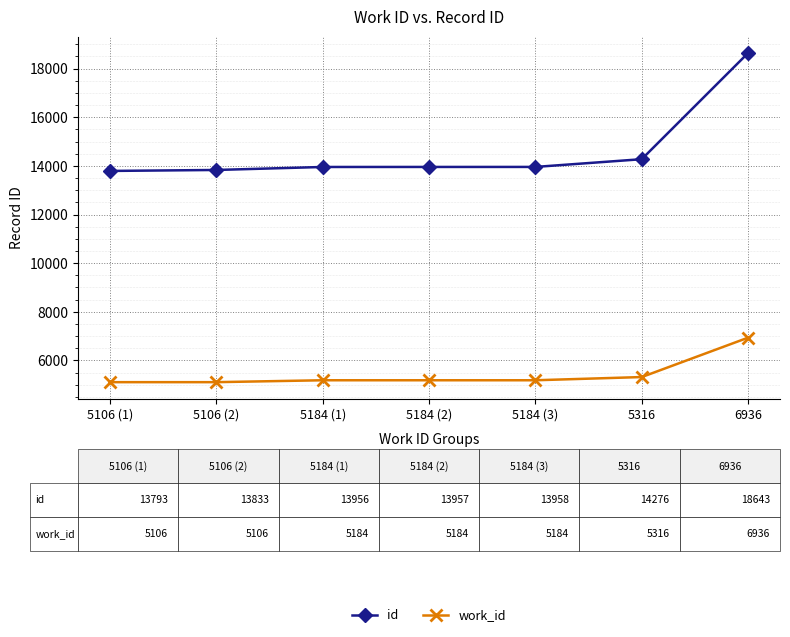

The value of work_id at 5316 is 2491. True or false?

False